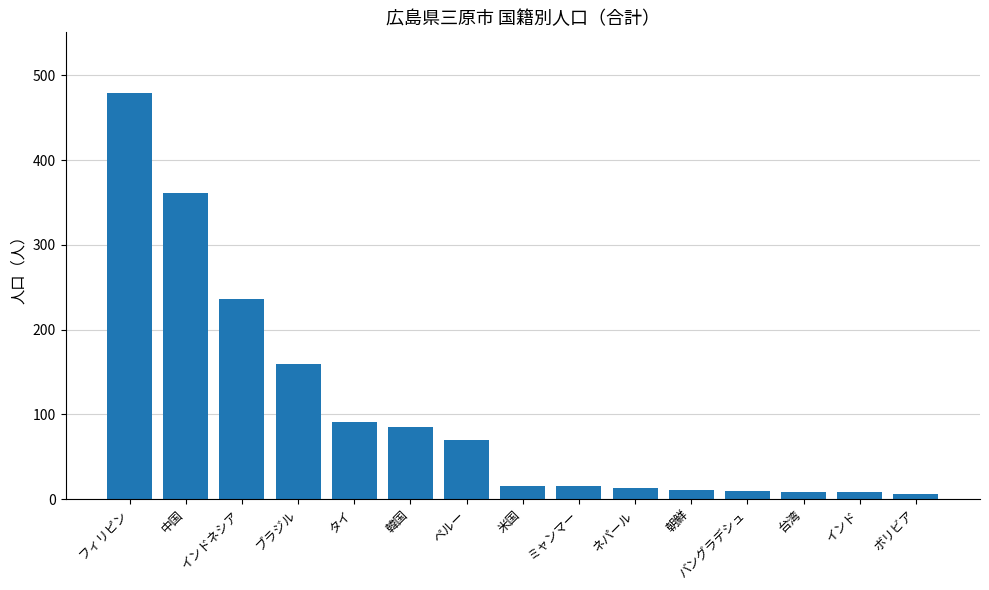

The chart shows a value of 757 at フィリピン. True or false?

False